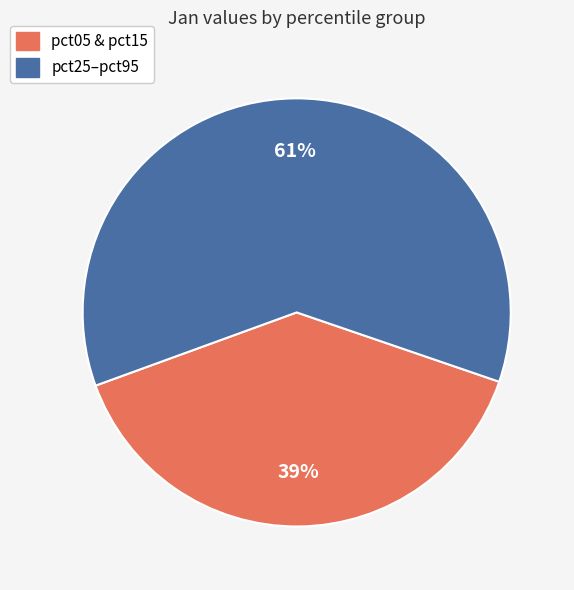

To the nearest percent, what is the difference between the largest and smallest slice percentages?

22%